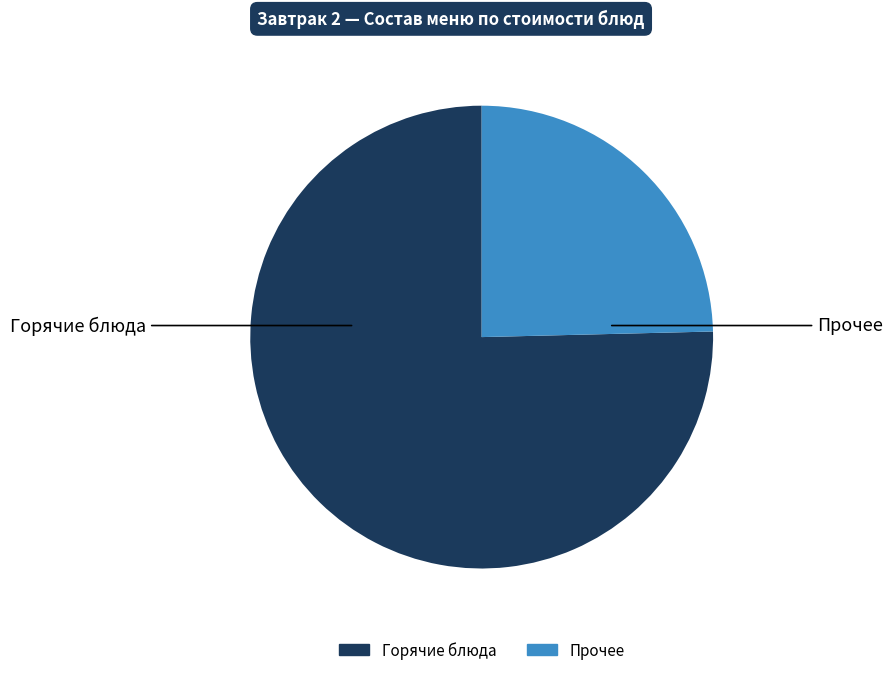

Is there any slice that represents more than half of the pie?

Yes